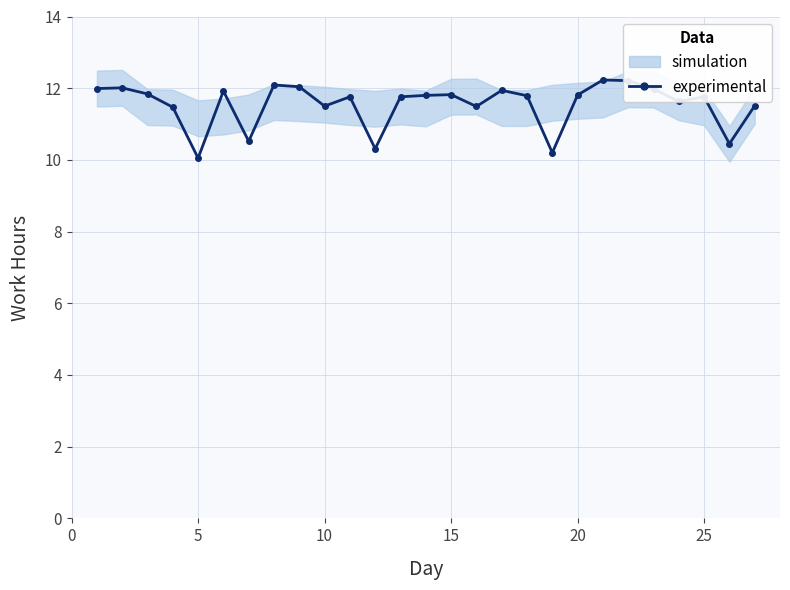

What is the ratio of the value at 20 to the value at 25?

1.0